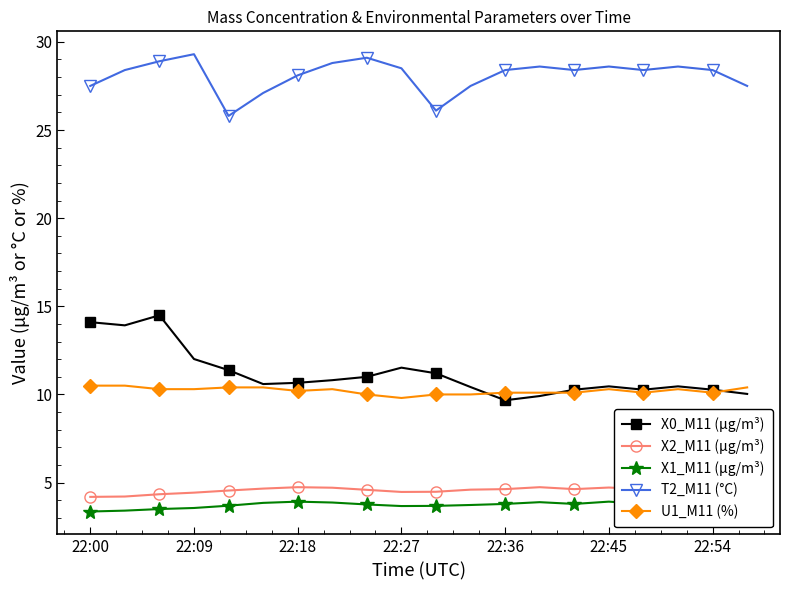

How many lines are shown in the chart?

5